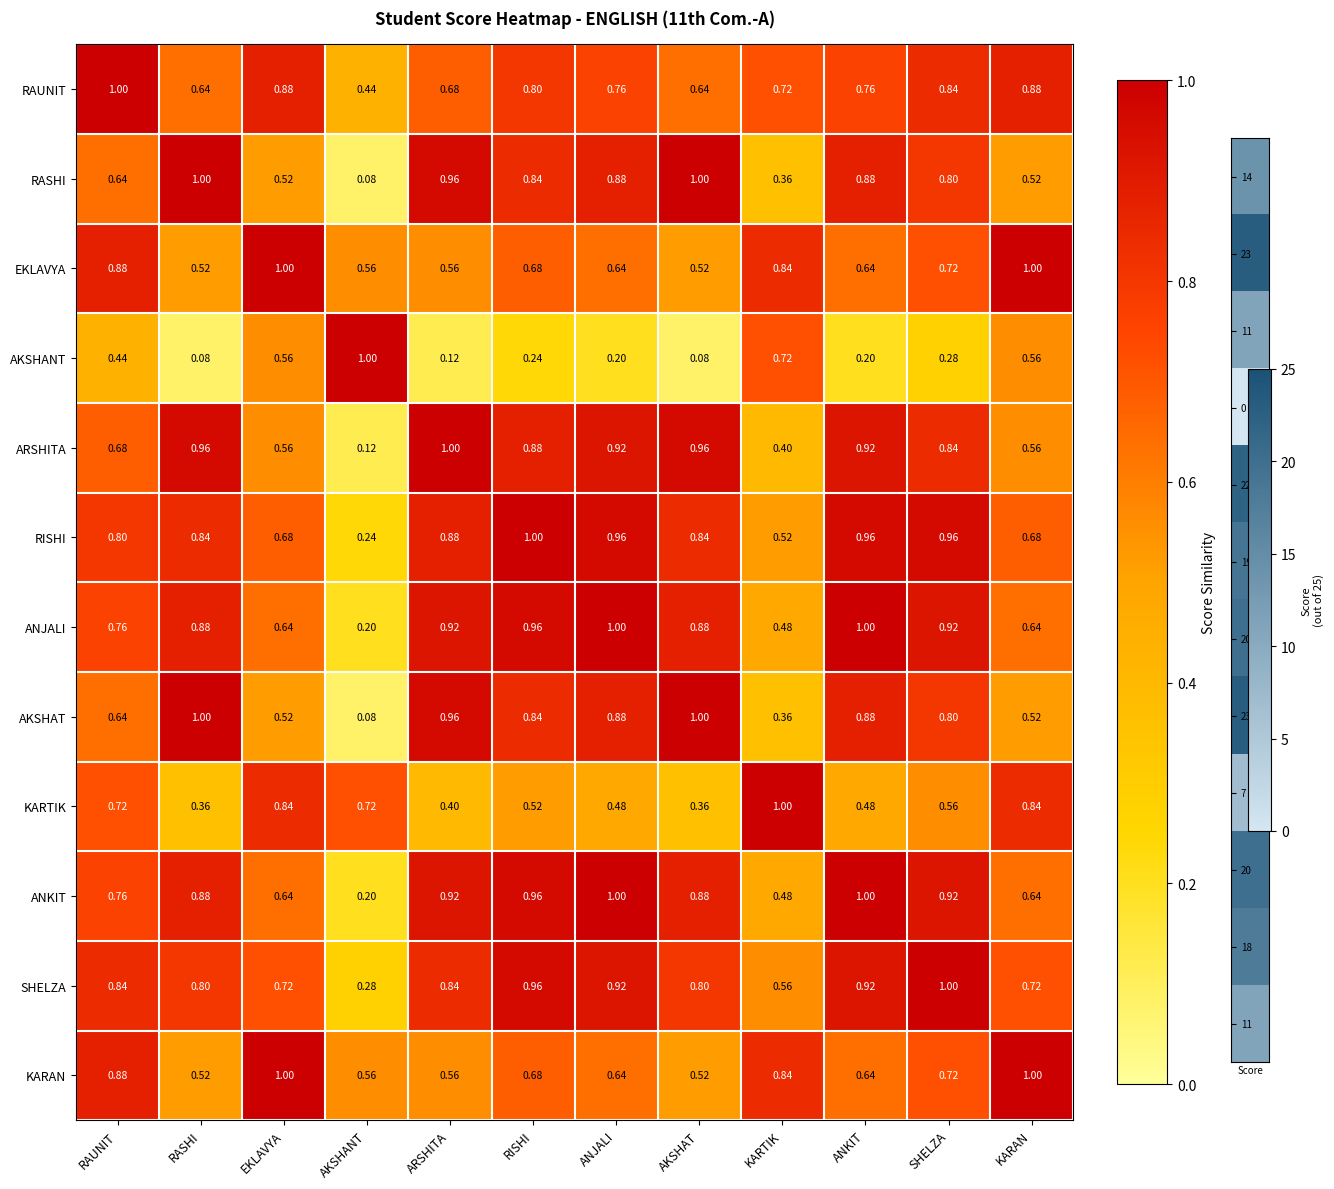

At which label is ANKIT closest to 0?

AKSHANT